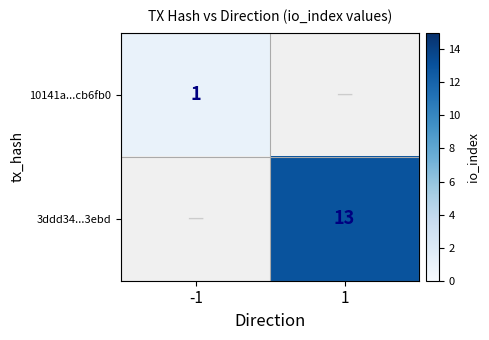

The value of 10141a...cb6fb0 at -1 is 1. True or false?

True